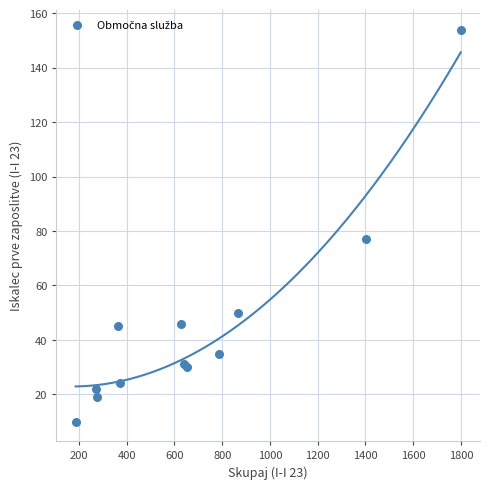

What Y value in the scatter plot is closest to 82?

77